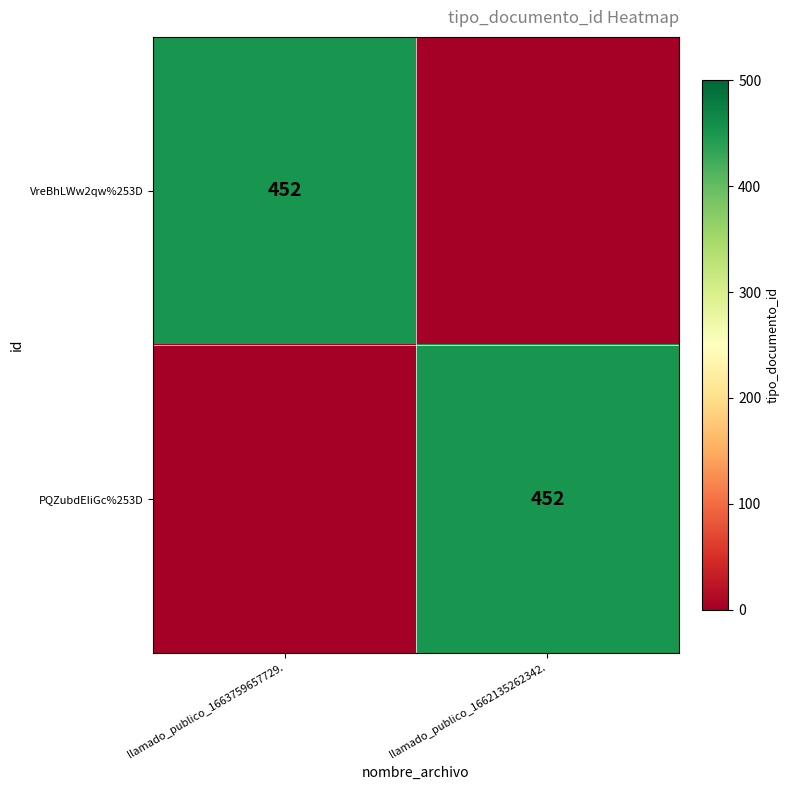

Is it true that VreBhLWw2qw%253D equals 452 at llamado_publico_1663759657729.?

True